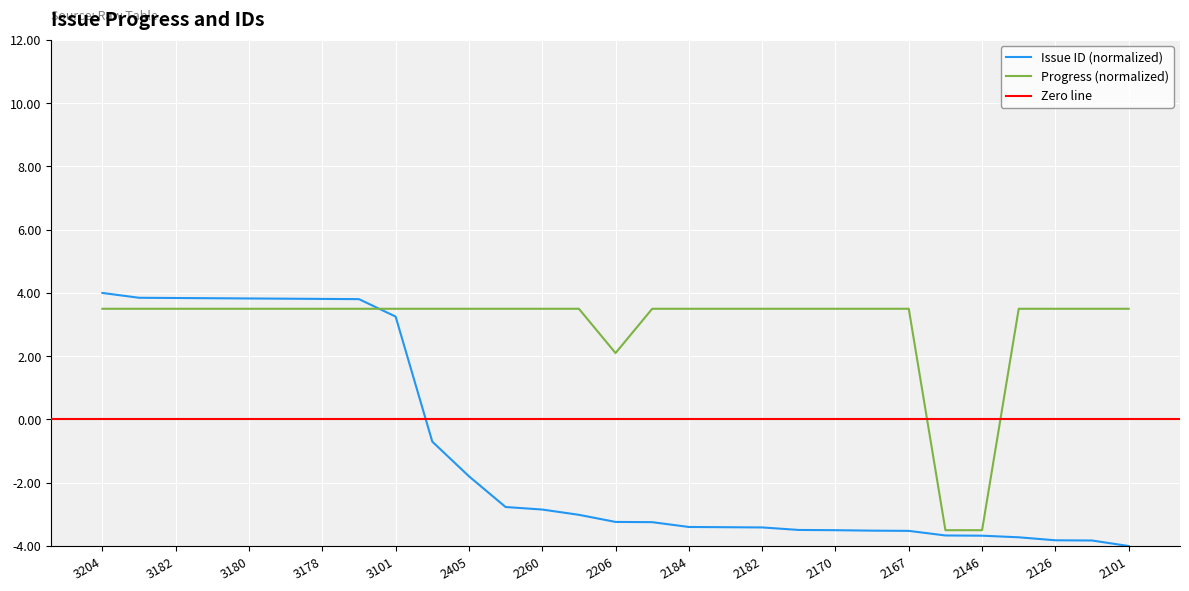

At how many categories does at least one series exceed -3?

27